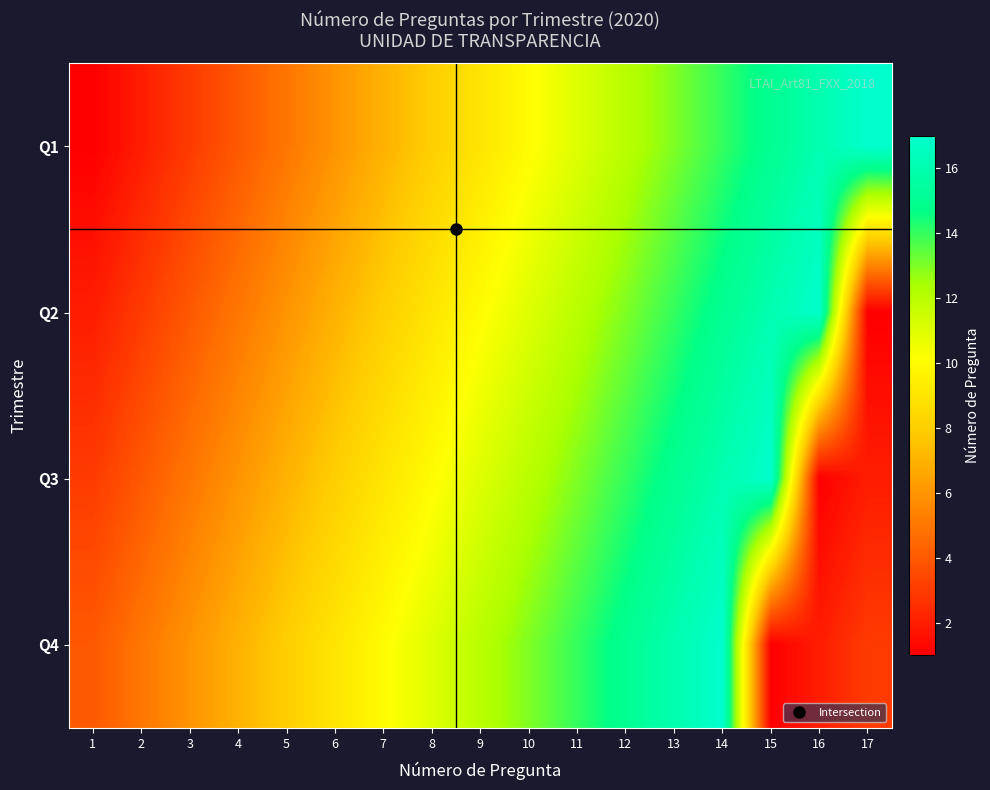

What is the smallest value displayed?

1